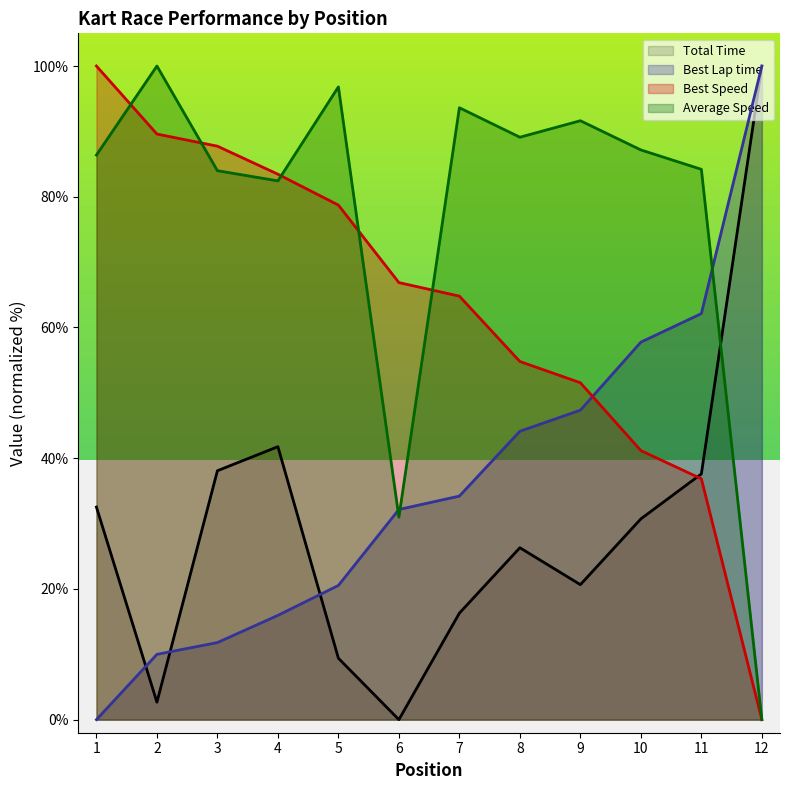

Which series has the widest spread of values?

Total Time